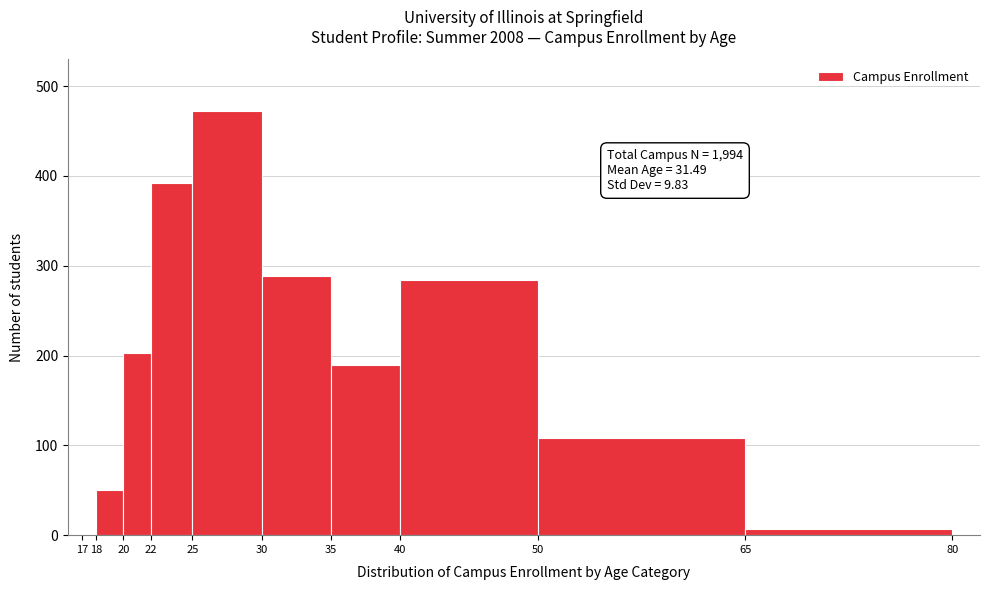

Over which range of the x-axis is the bar tallest?

25 to 30